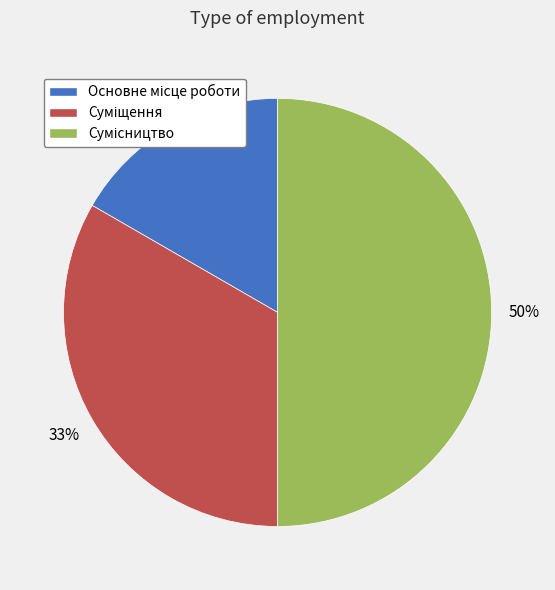

To the nearest percent, what is the difference between the largest and smallest slice percentages?

33%